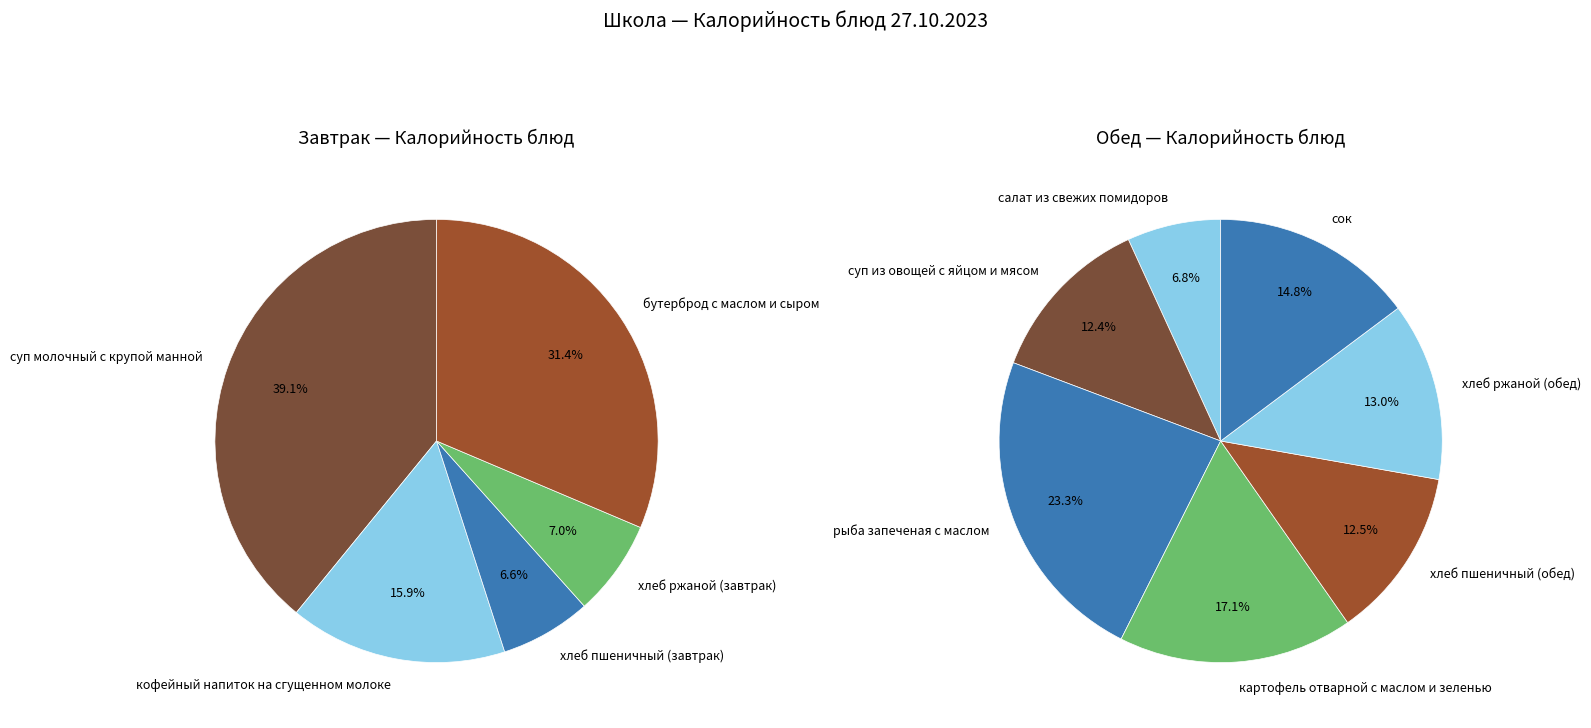

Count the number of slices in the pie.

12